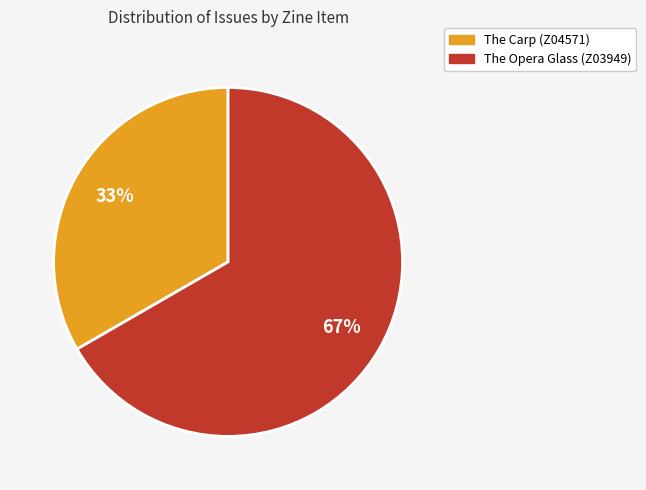

Is it true that The Carp (Z04571) is 33% of the pie?

True